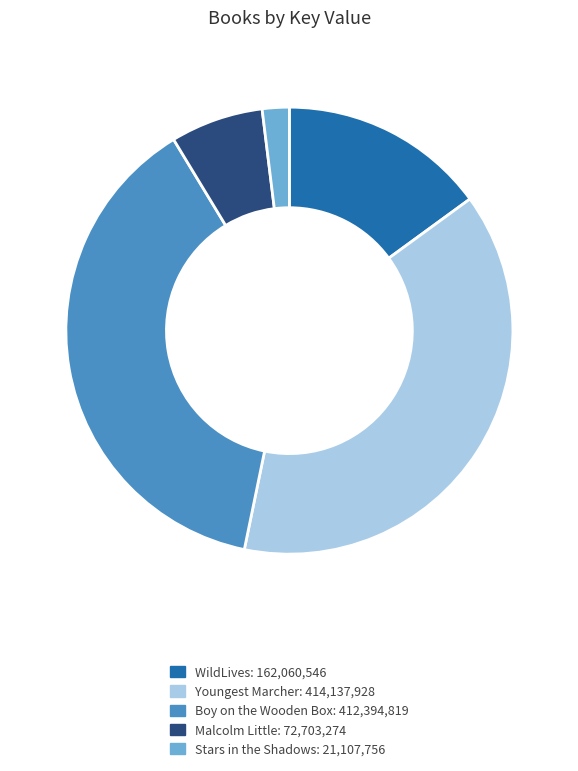

Which slice is the smallest?

Stars in the Shadows